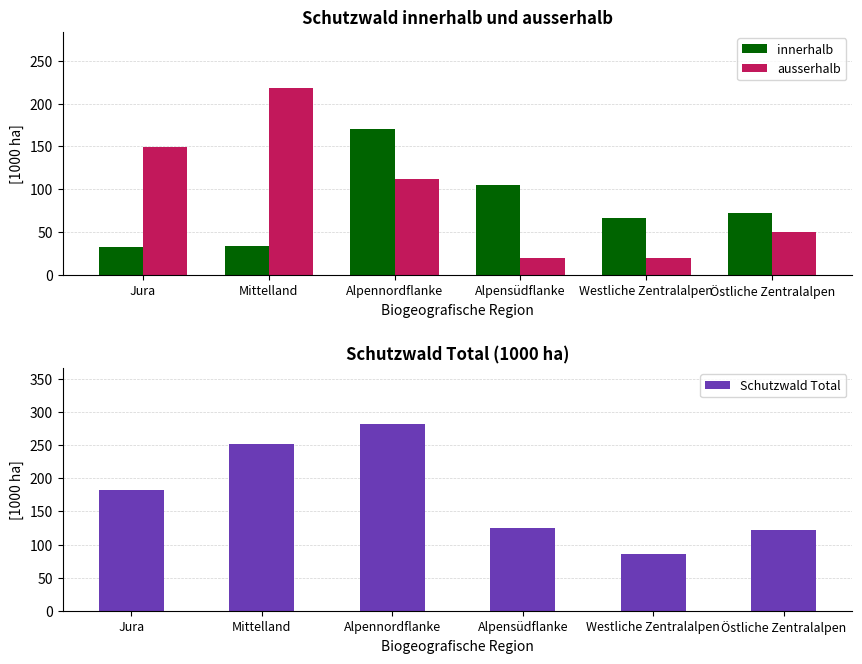

Between Alpennordflanke and Alpensüdflanke, which series saw the biggest shift?

Schutzwald Total